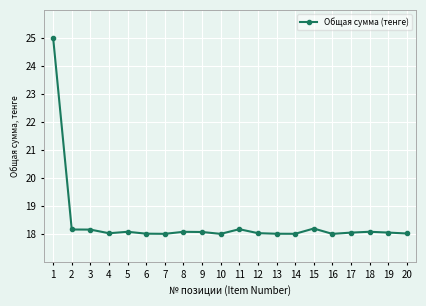

Does the chart have visible grid lines?

Yes